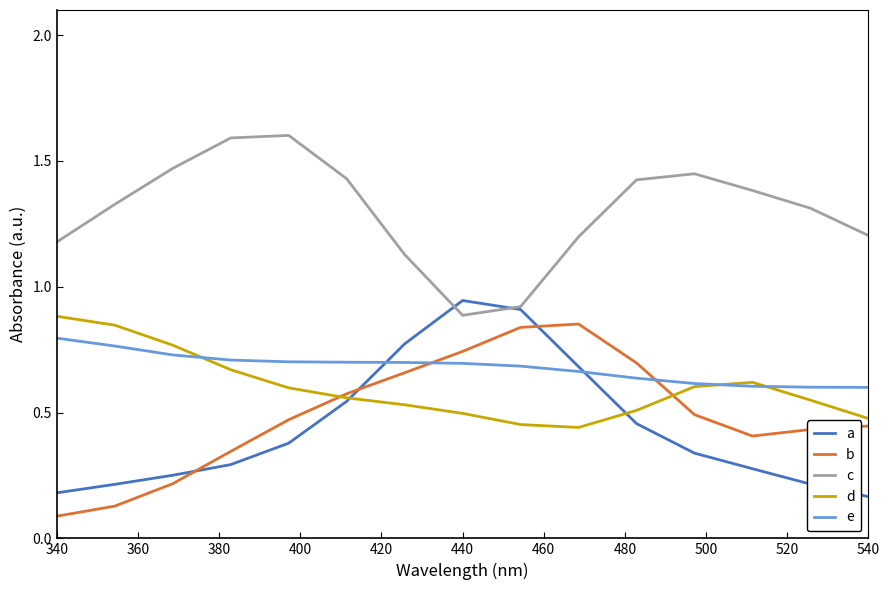

At how many categories does at least one series exceed 0?

15